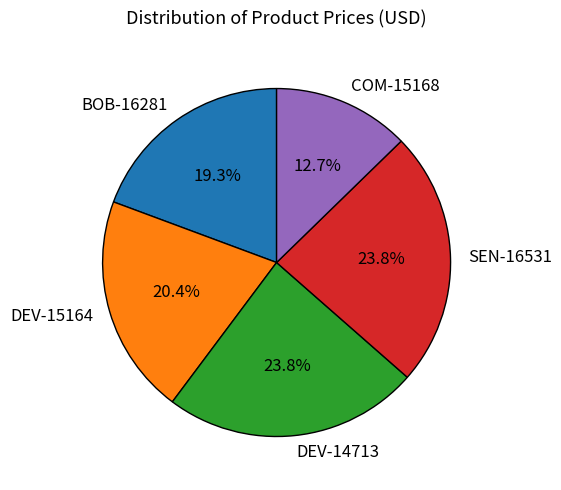

To the nearest percent, what portion does DEV-15164 represent?

20%